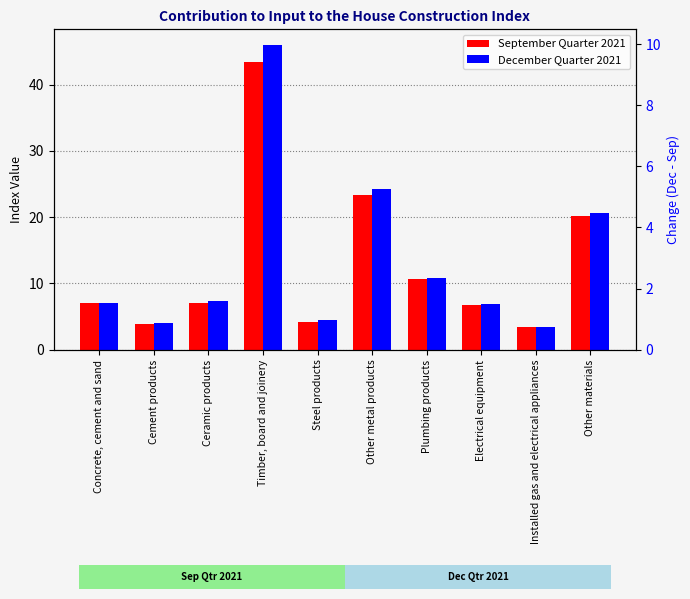

Is the value of September Quarter 2021 at Plumbing products greater than the value of December Quarter 2021 at Steel products?

Yes